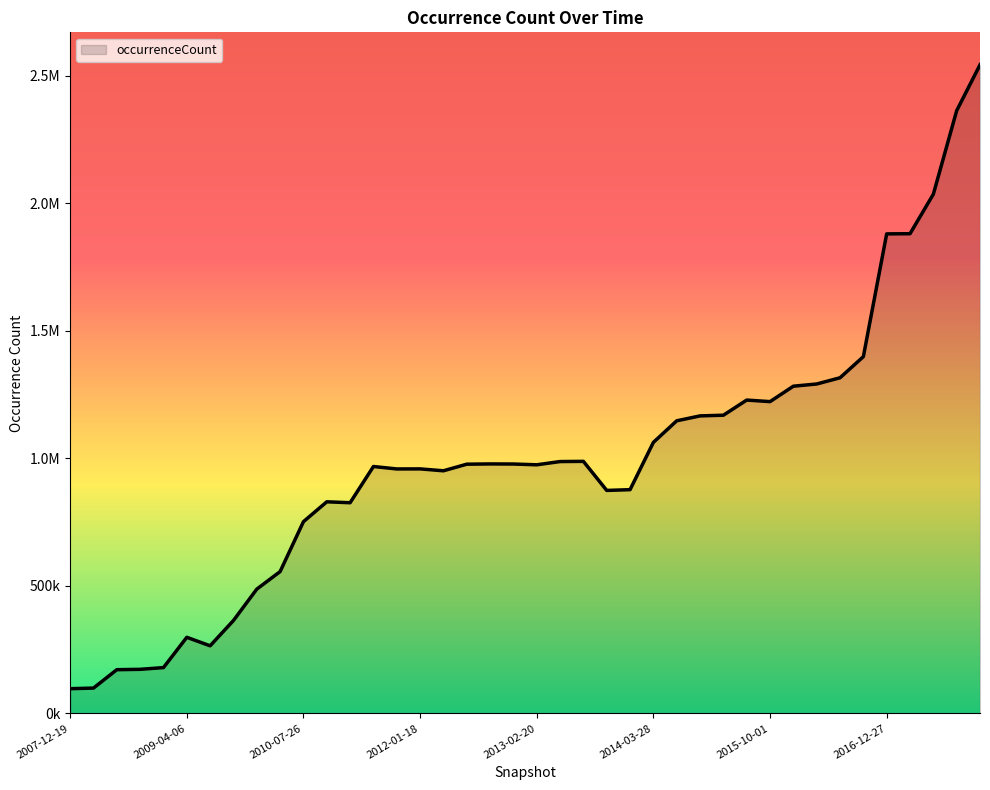

Does the chart display data point markers on the line(s)?

No